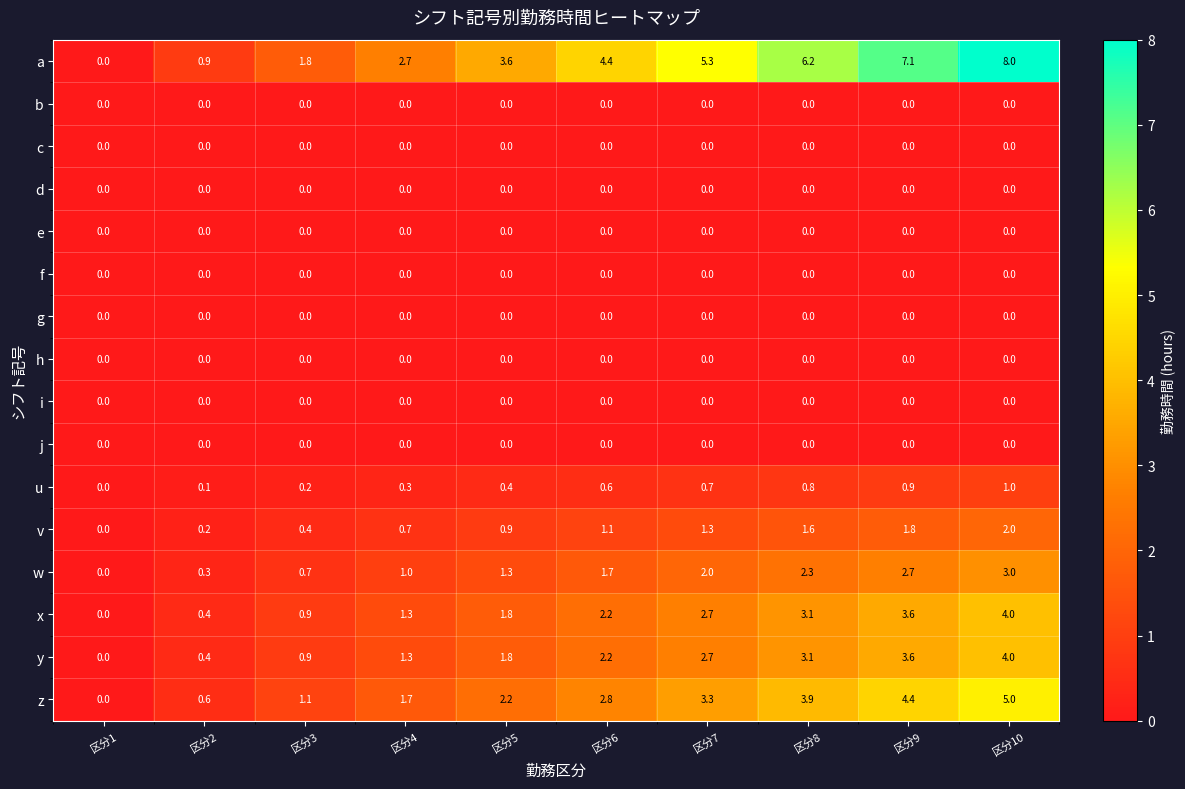

Read the z value at 区分3.

1.1